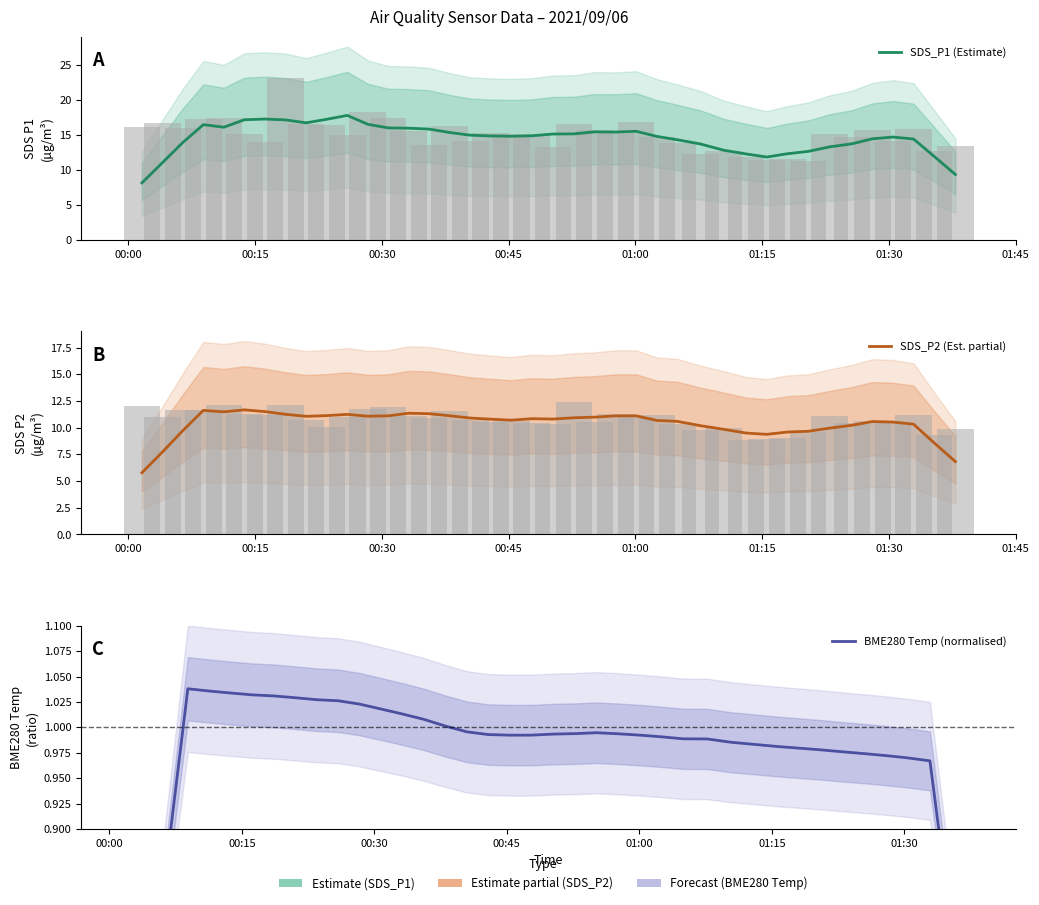

Is the value of BME280 Temp (normalised) at 01:30 greater than the value of SDS_P1 (Estimate) at 15?

No